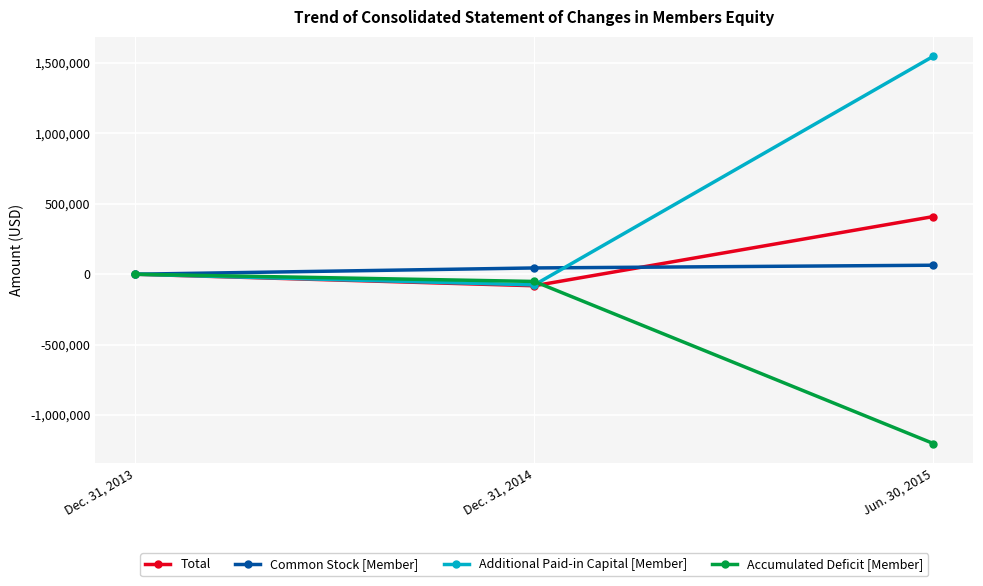

The value of Additional Paid-in Capital [Member] at Jun. 30, 2015 is 1548466. True or false?

True